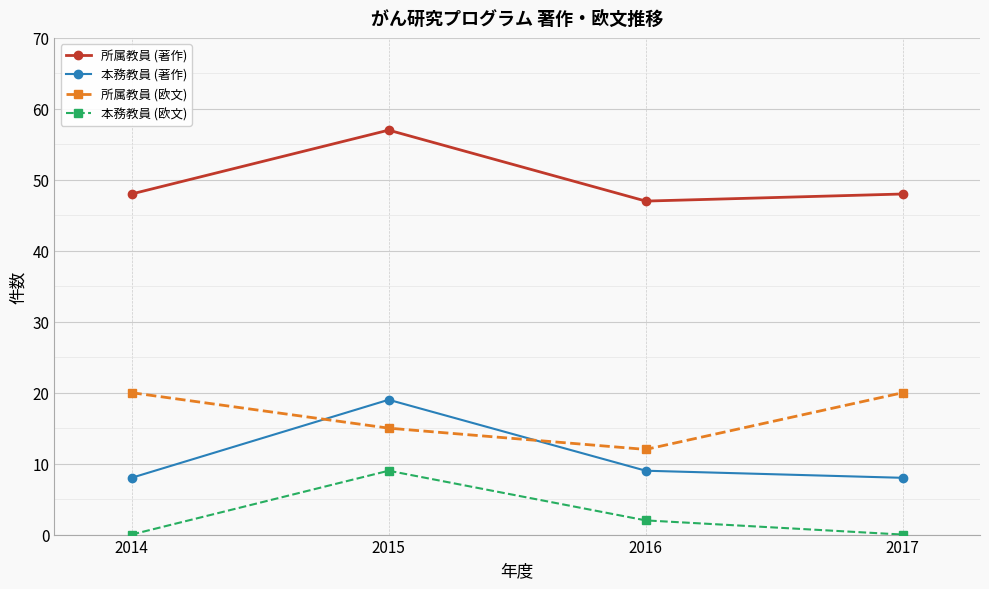

How many values in the 本務教員 (欧文) series are below 2?

2